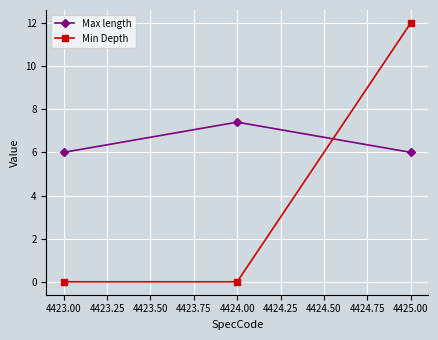

List the series in order of their overall mean, lowest first.

Min Depth, Max length